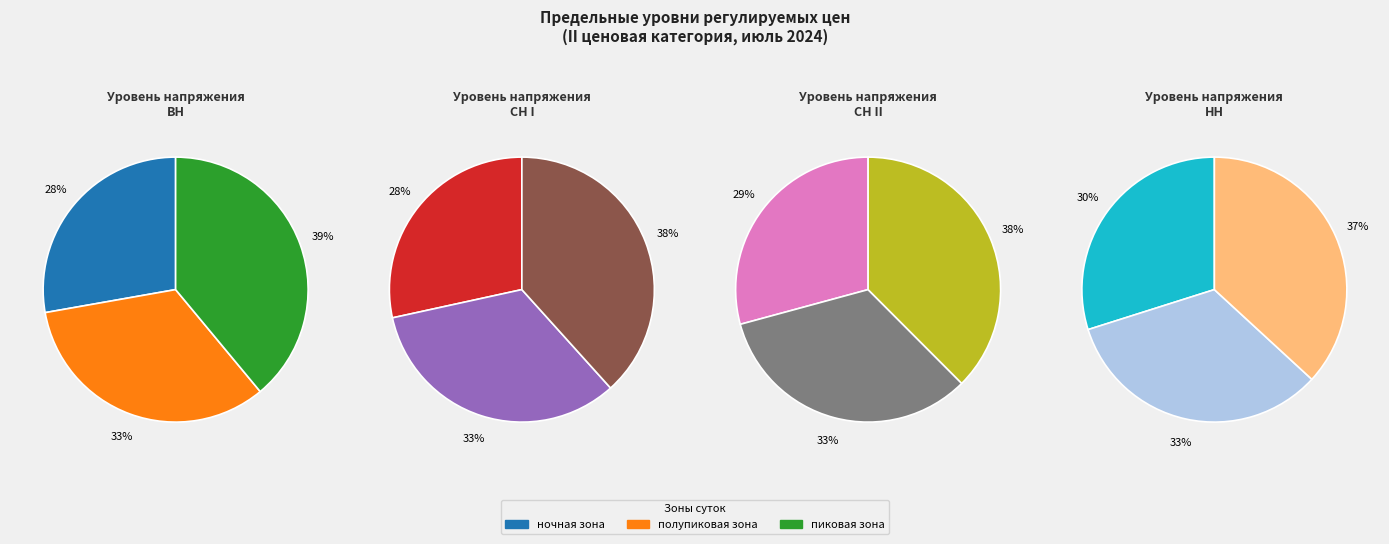

How many slices are in this pie chart?

12